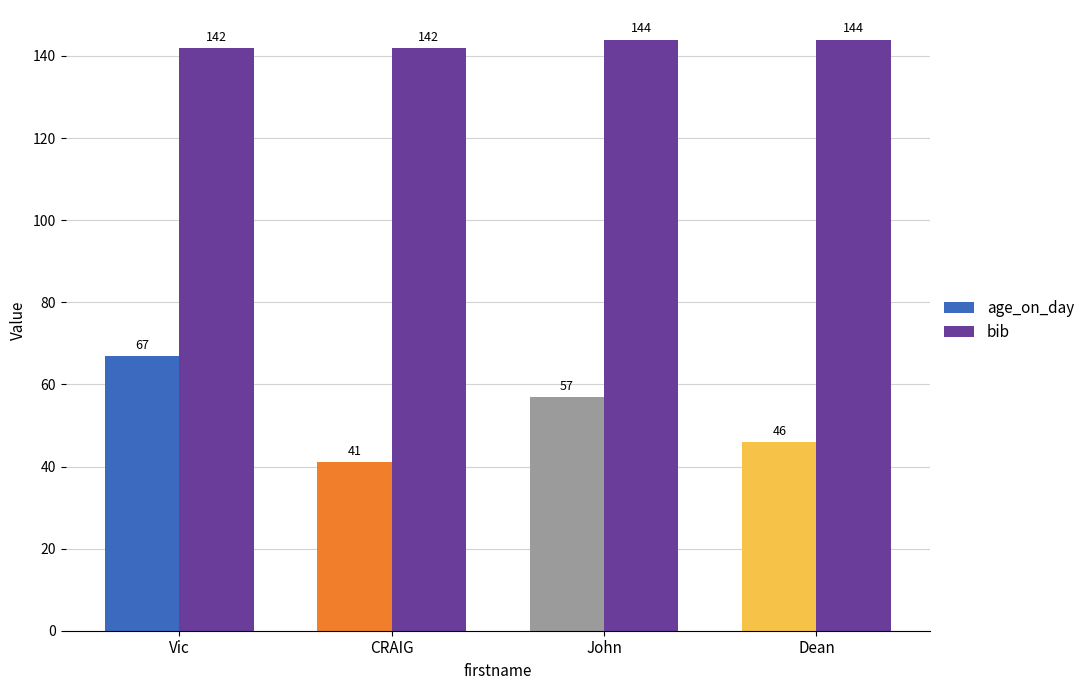

Which series changed the most between John and Dean?

age_on_day